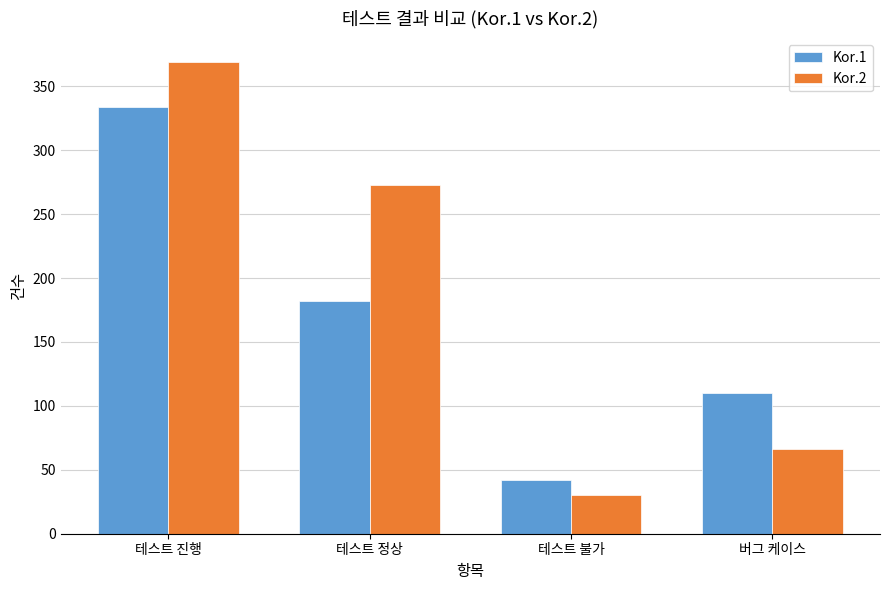

Reading right to left, extract all data points from this chart.

Kor.1: 110	42	182	334
Kor.2: 66	30	273	369